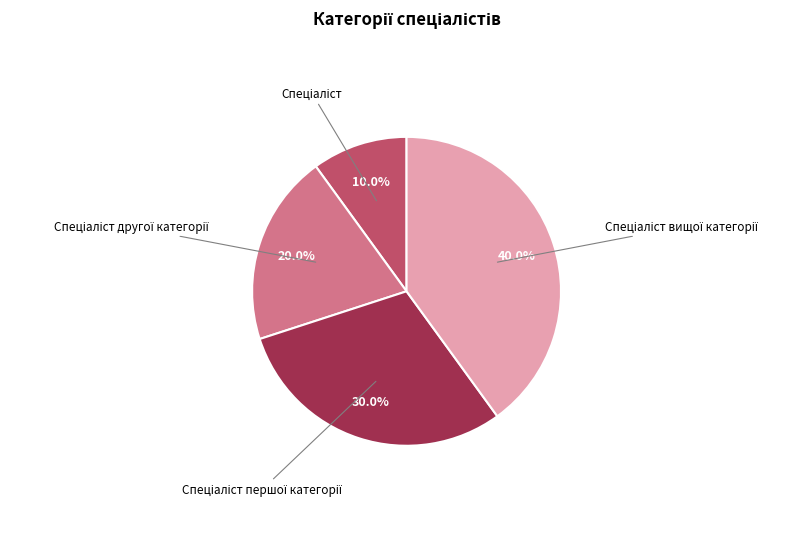

Is there any slice that represents more than half of the pie?

No